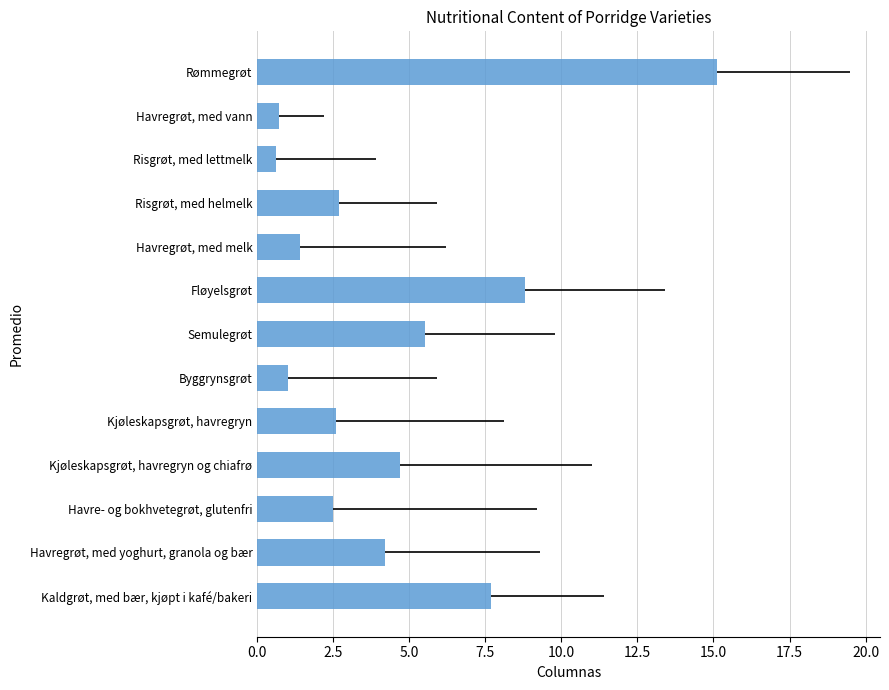

What is the maximum value shown in the chart?

15.1